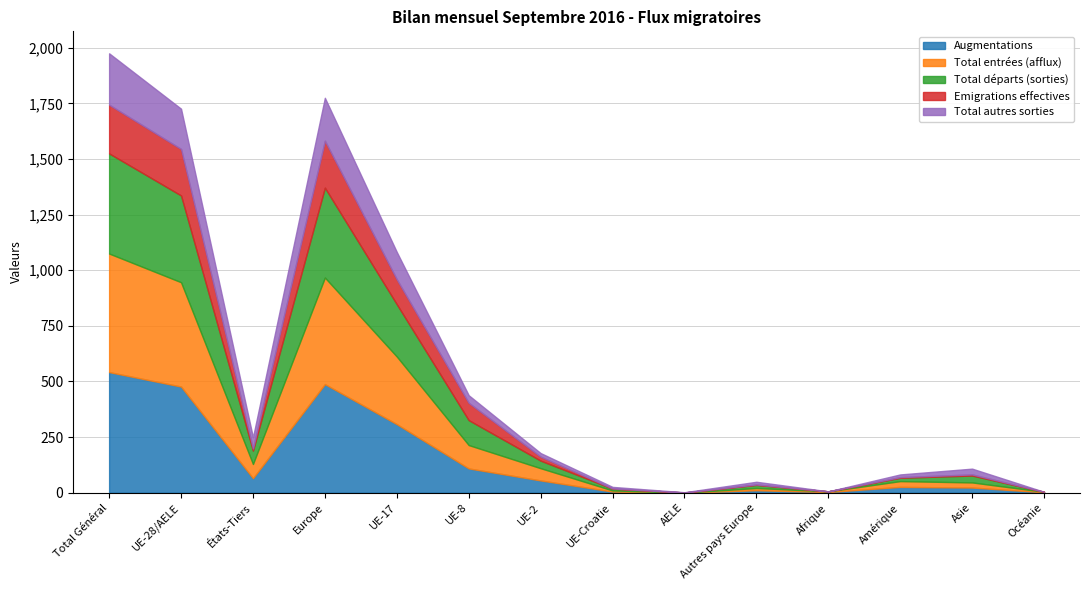

At which category does Total entrées (afflux) reach its first local valley?

États-Tiers